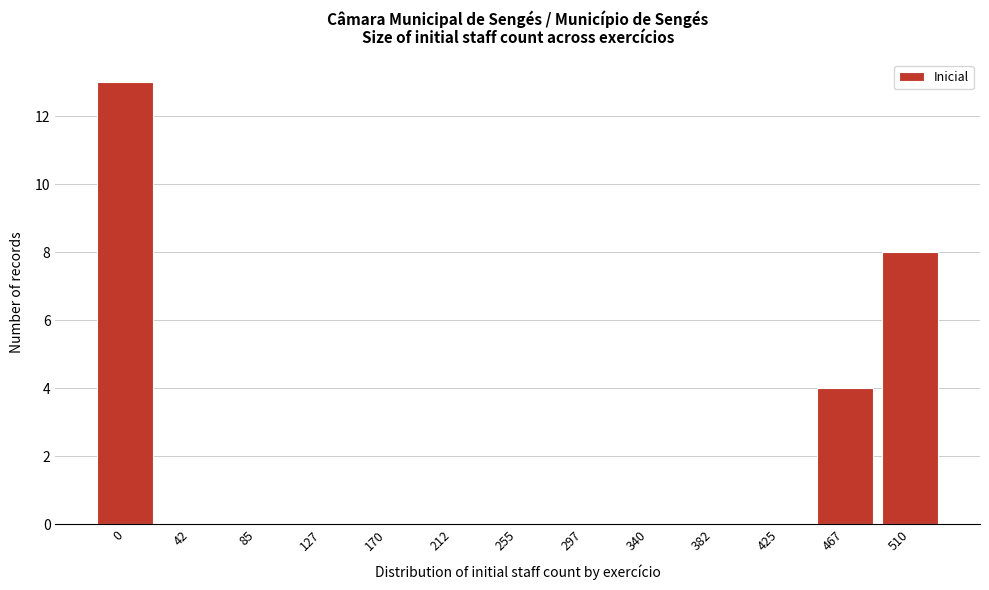

Reading left to right, list all the values displayed in this chart.

0=13	42=0	85=0	127=0	170=0	212=0	255=0	297=0	340=0	382=0	425=0	467=4	510=8